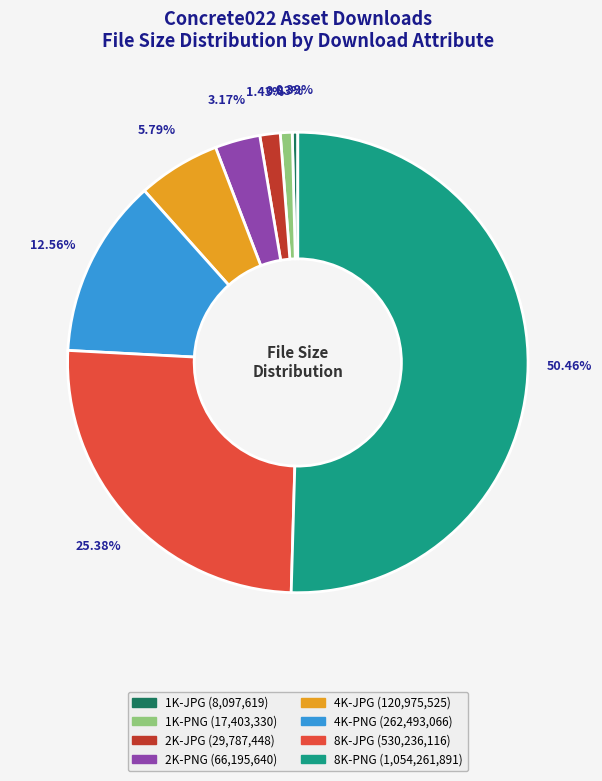

Which has a higher value, 1K-PNG or 2K-JPG?

2K-JPG